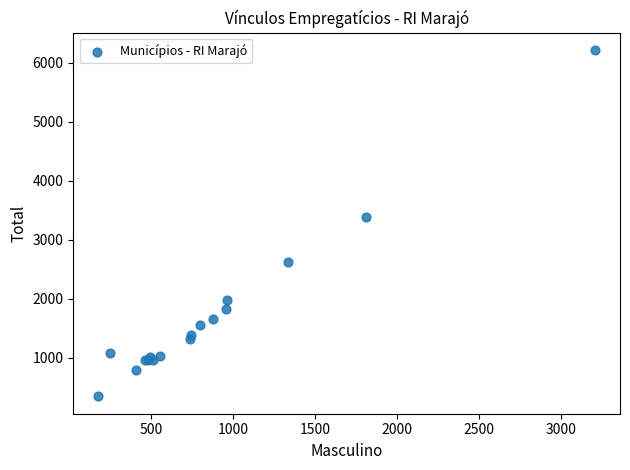

What Y value in the scatter plot is closest to 3278?

3376